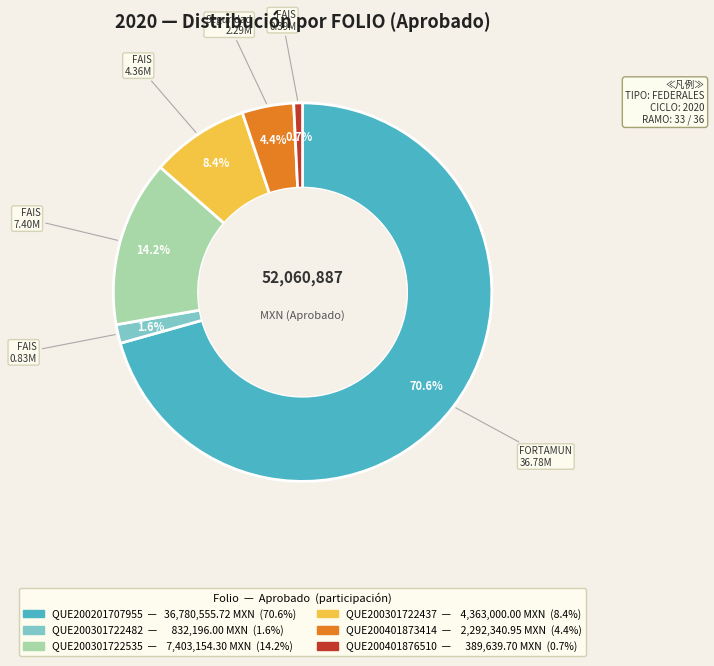

The QUE200301722482 slice represents 13% of the pie. True or false?

False